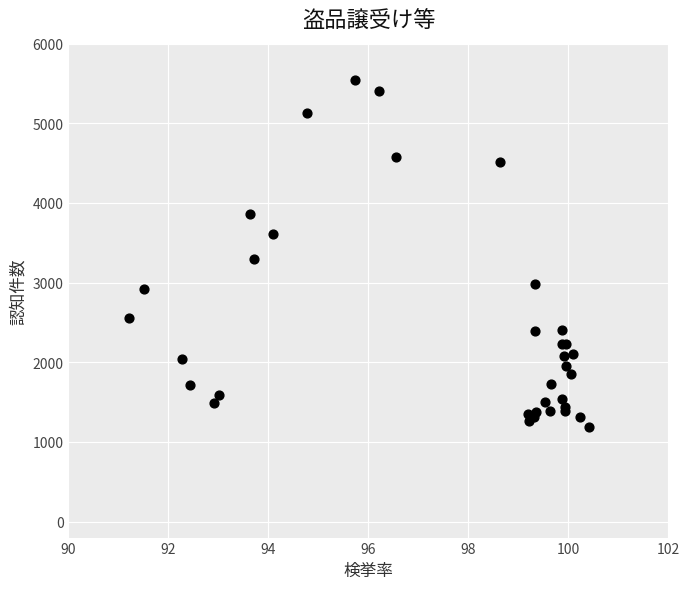

What Y value in the scatter plot is closest to 3367?

3291